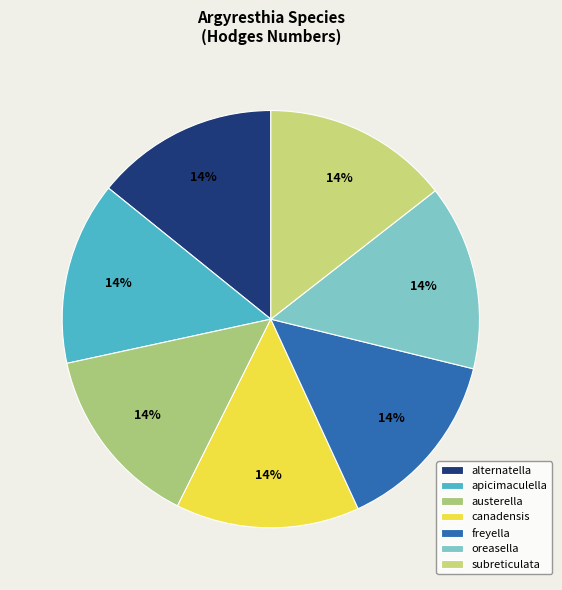

Which category has the biggest portion of the pie?

subreticulata